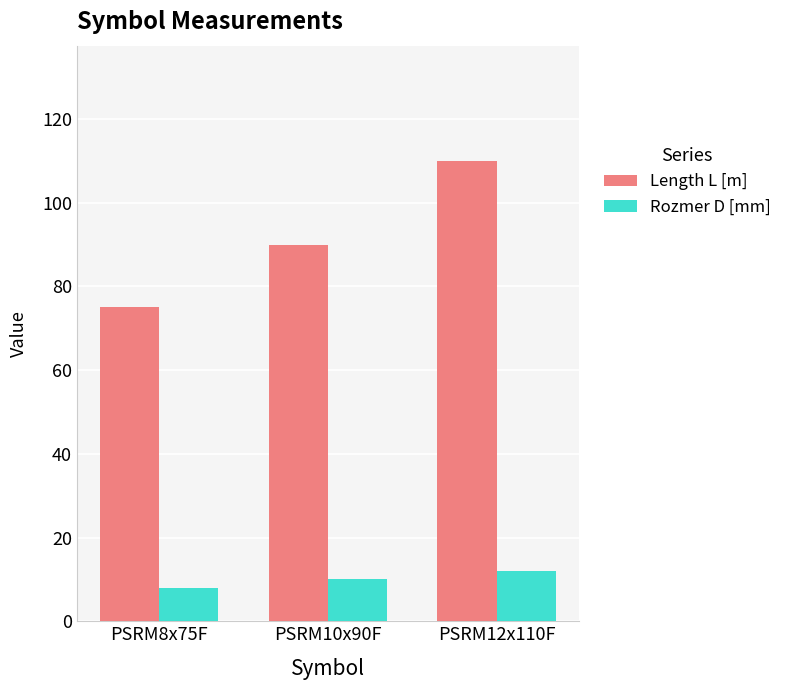

What is the average value of the Length L [m] series?

92